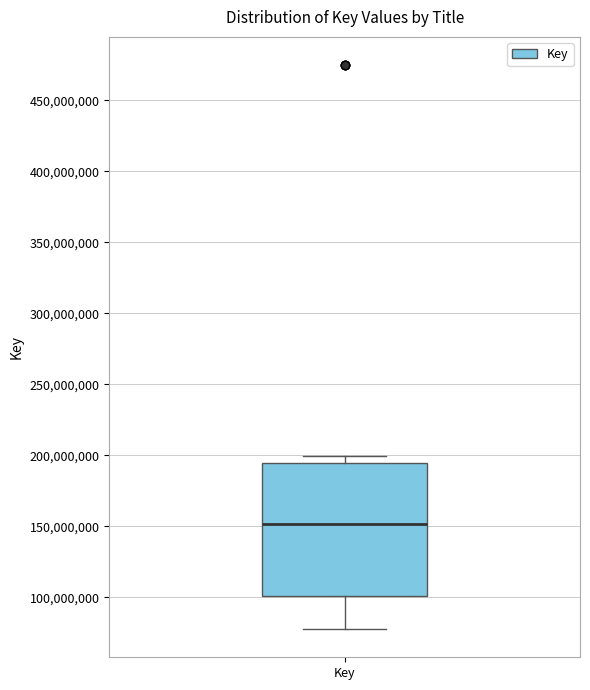

Where does the lower whisker of the box for Key end on the y-axis? The values are not printed on the chart, so give them approximately, as read against the axis.

80000000